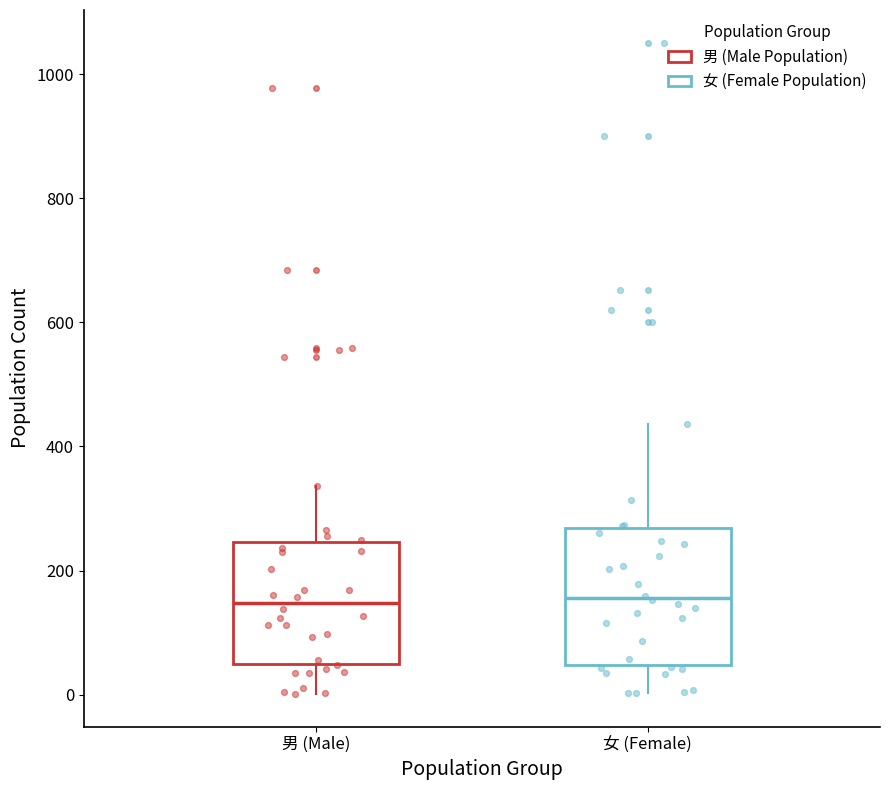

Reading left to right, transcribe this box plot: for each box, give where its median line is, the range the box spans, and where its two whiskers end, as read against the y-axis. The values are not printed on the chart, so give them approximately, as read against the axis.

男 (Male): median 140, box 40 to 240, whiskers 0 to 340
女 (Female): median 160, box 40 to 260, whiskers 0 to 440